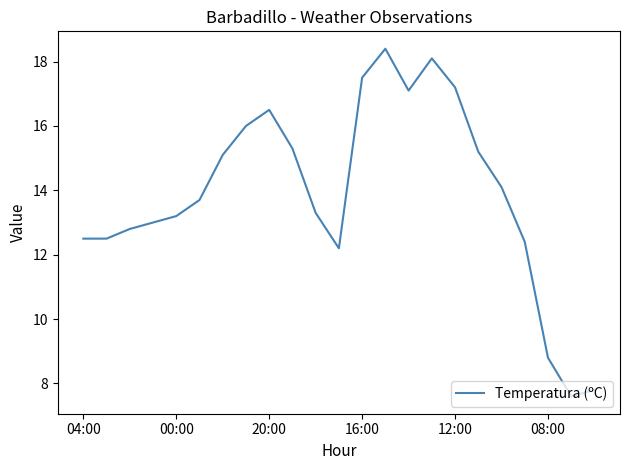

Reading left to right, what are all the values shown in this chart?

12.5	12.5	12.8	13.0	13.2	13.7	15.1	16.0	16.5	15.3	13.3	12.2	17.5	18.4	17.1	18.1	17.2	15.2	14.1	12.4	8.8	7.6	7.8